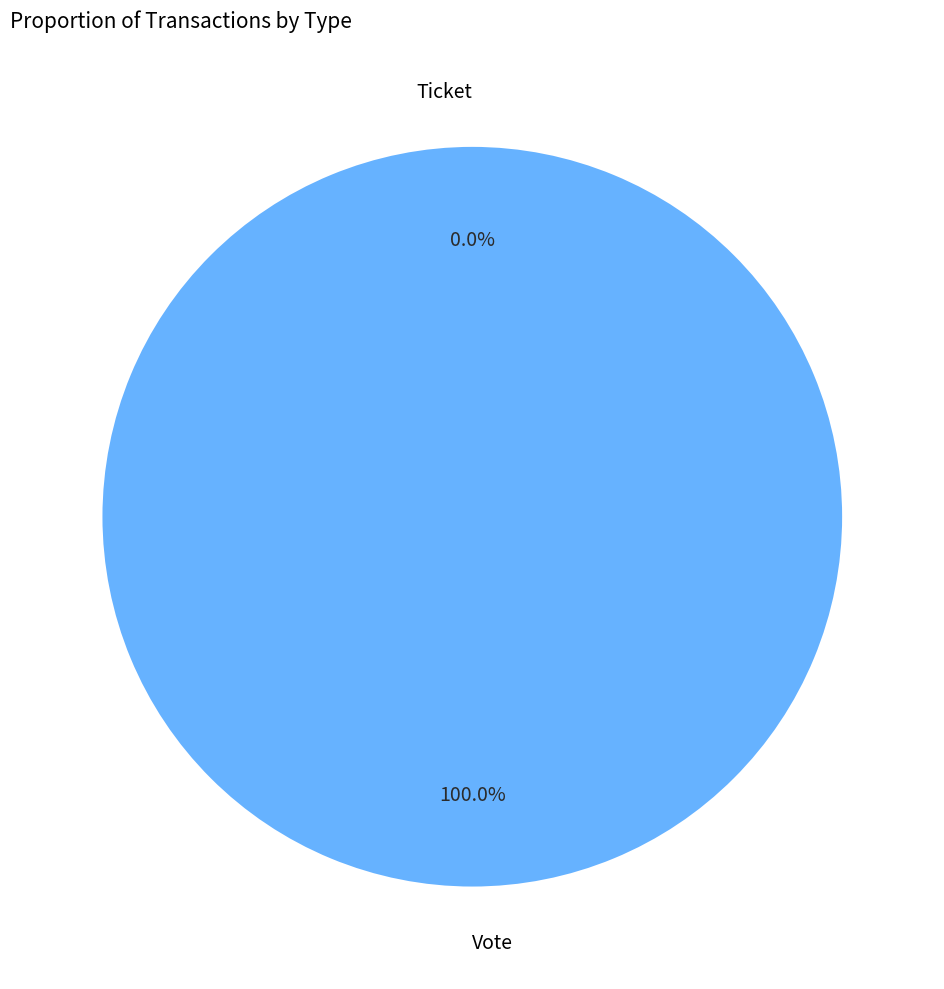

To the nearest percent, what is the average slice percentage?

50%